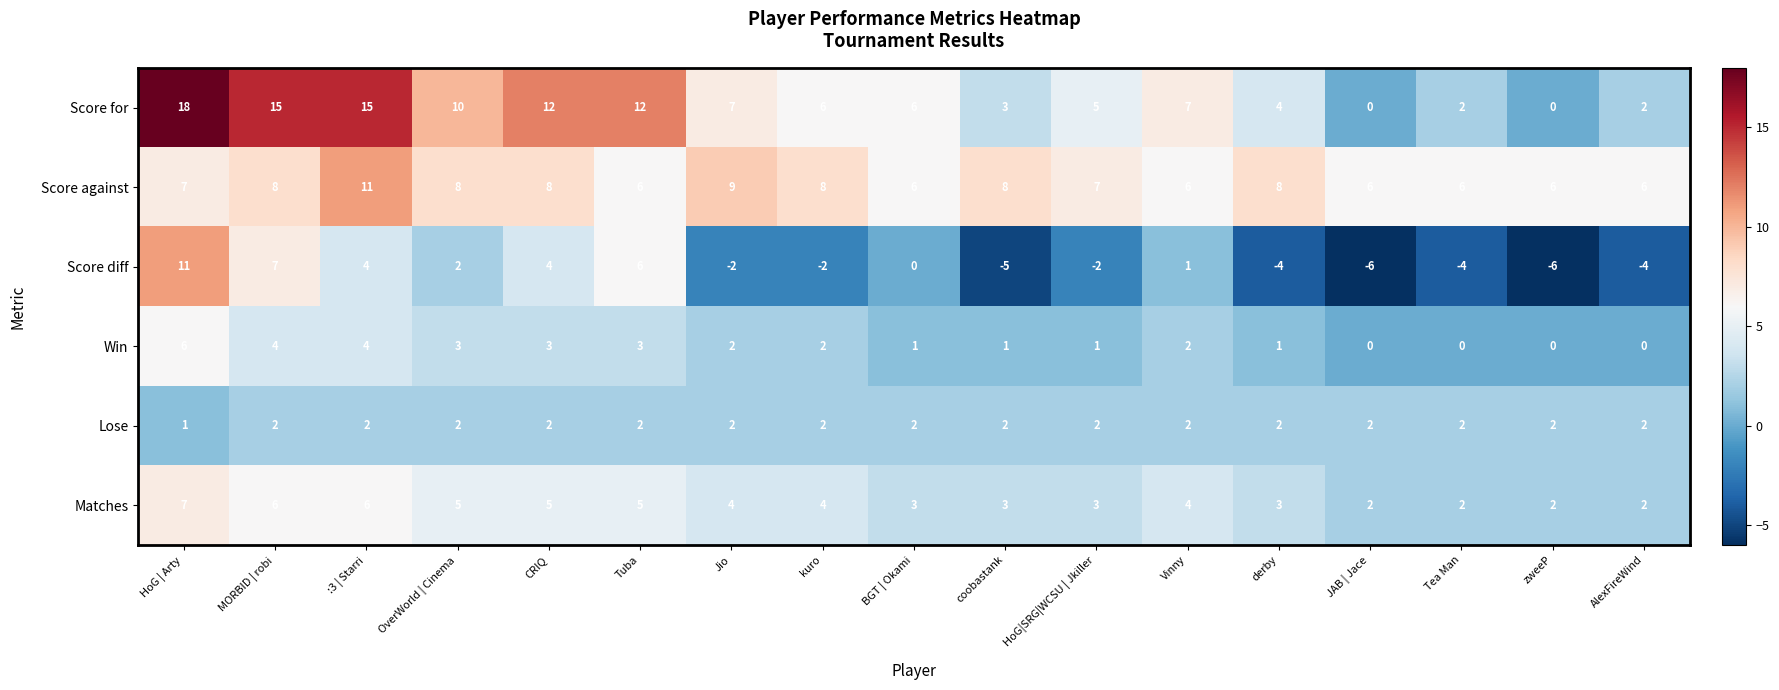

At which category is the sum across all series the highest?

HoG | Arty